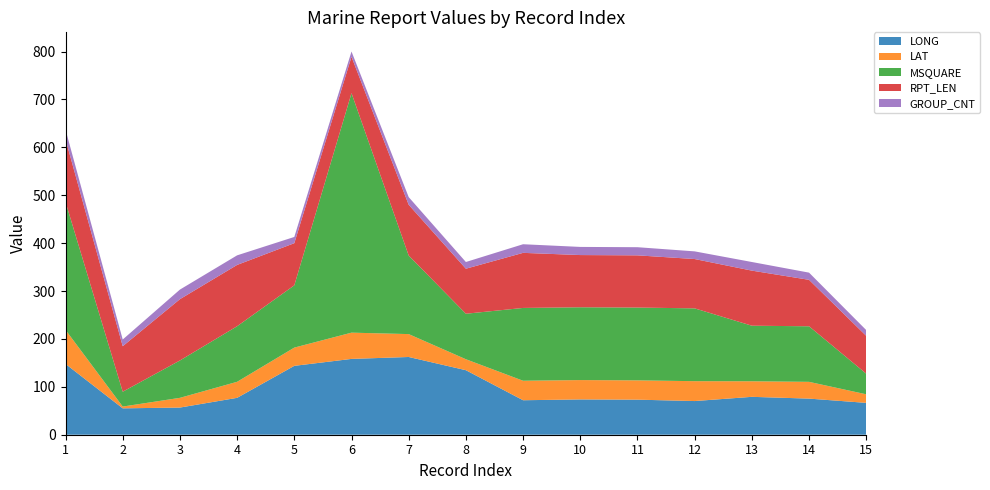

Reading right to left, what are all the values shown in this chart?

LONG: 66.5	75.4	79.1	70.3	73.2	73.7	72.0	134.7	162.3	158.3	143.8	77.0	56.7	55.1	147.8
LAT: 17.9	35.0	32.5	41.5	40.3	40.4	40.7	22.9	47.8	54.8	38.1	33.5	20.3	3.7	71.1
MSQUARE: 43.0	116.0	116.0	152.0	152.0	152.0	152.0	95.0	164.0	500.0	130.0	116.0	78.0	31.0	267.0
RPT_LEN: 79.0	97.0	115.0	103.0	109.0	109.0	115.0	94.0	106.0	76.0	88.0	128.0	128.0	95.0	131.0
GROUP_CNT: 12.0	15.0	18.0	16.0	17.0	17.0	18.0	14.0	16.0	11.0	13.0	20.0	20.0	14.0	20.0